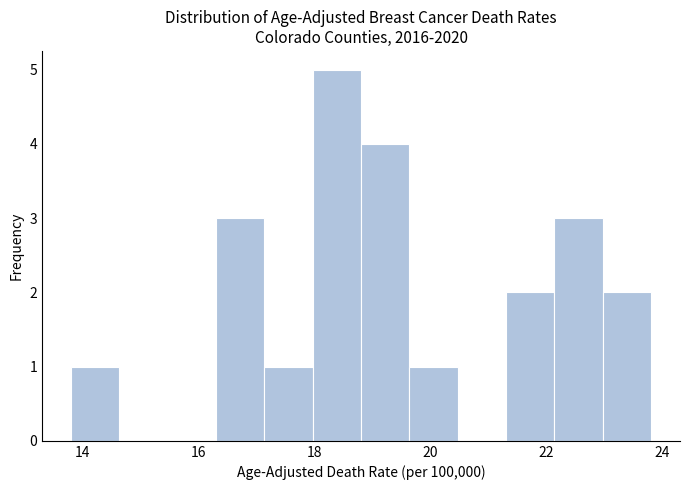

Reading left to right, transcribe this chart: for each bar, give the range it covers on the x-axis and its height. Neither the bar edges nor the heights are printed on the chart, so give them approximately, as read against the axes.

13.8 to 14.6: 1
14.6 to 15.4: 0
15.4 to 16.4: 0
16.4 to 17.2: 3
17.2 to 18.0: 1
18.0 to 18.8: 5
18.8 to 19.6: 4
19.6 to 20.4: 1
20.4 to 21.4: 0
21.4 to 22.2: 2
22.2 to 23.0: 3
23.0 to 23.8: 2